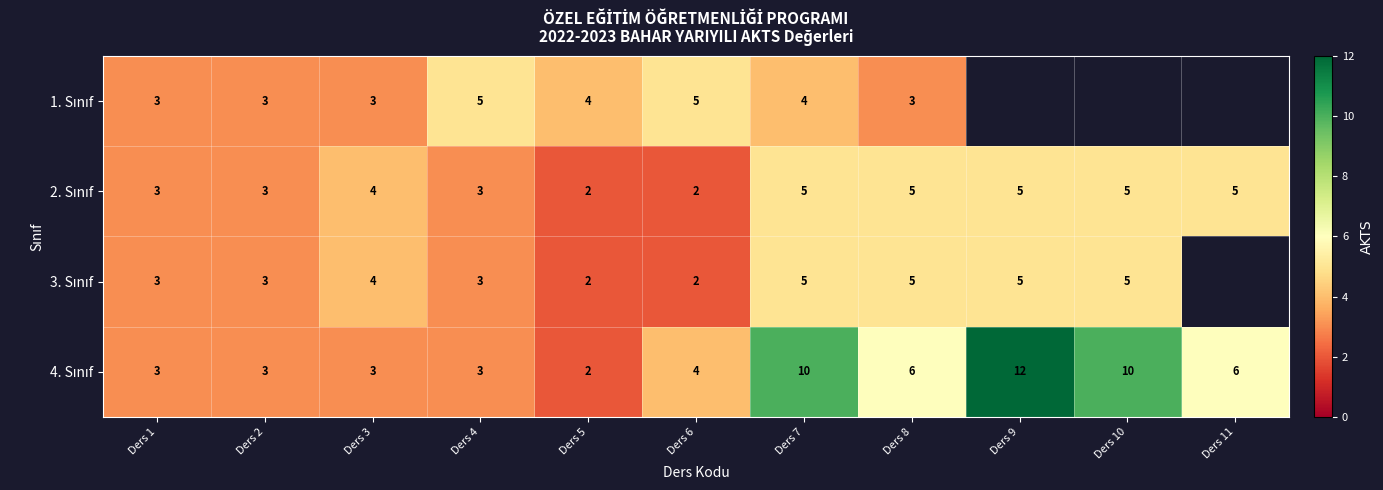

At which category is the sum across all series the highest?

Ders 7